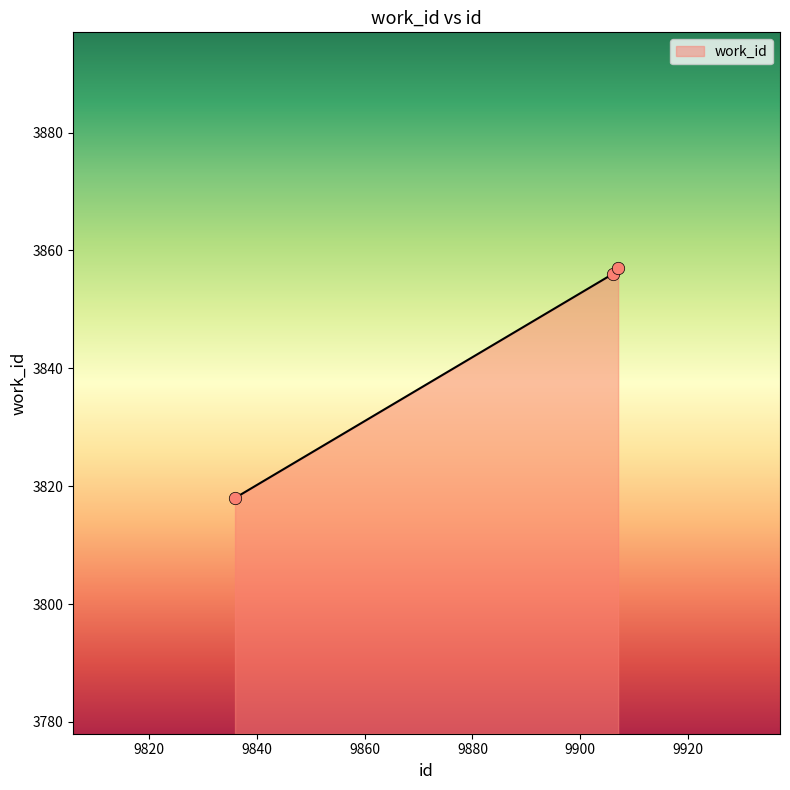

What is the difference between the maximum and minimum values?

39